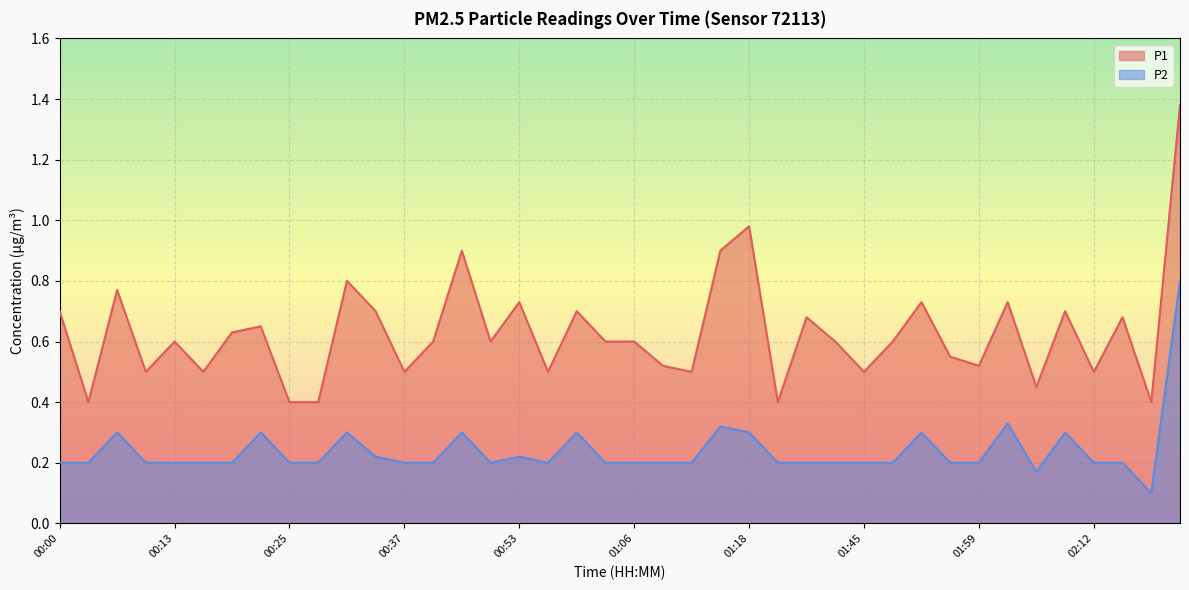

Where is the first local minimum for P1?

00:03